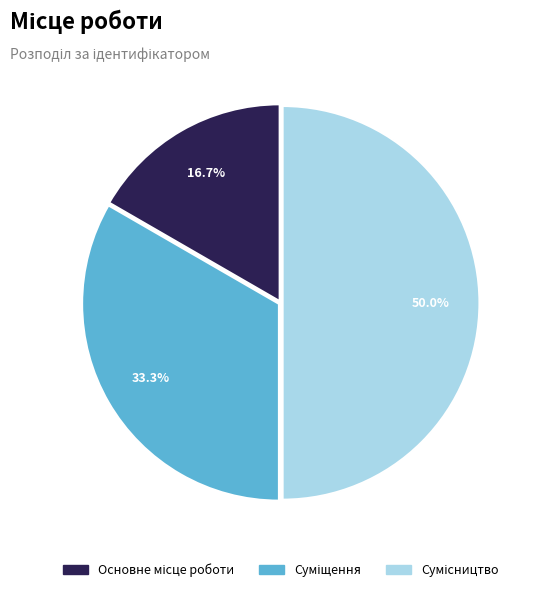

What is the ratio of the value at Суміщення to the value at Сумісництво?

0.7